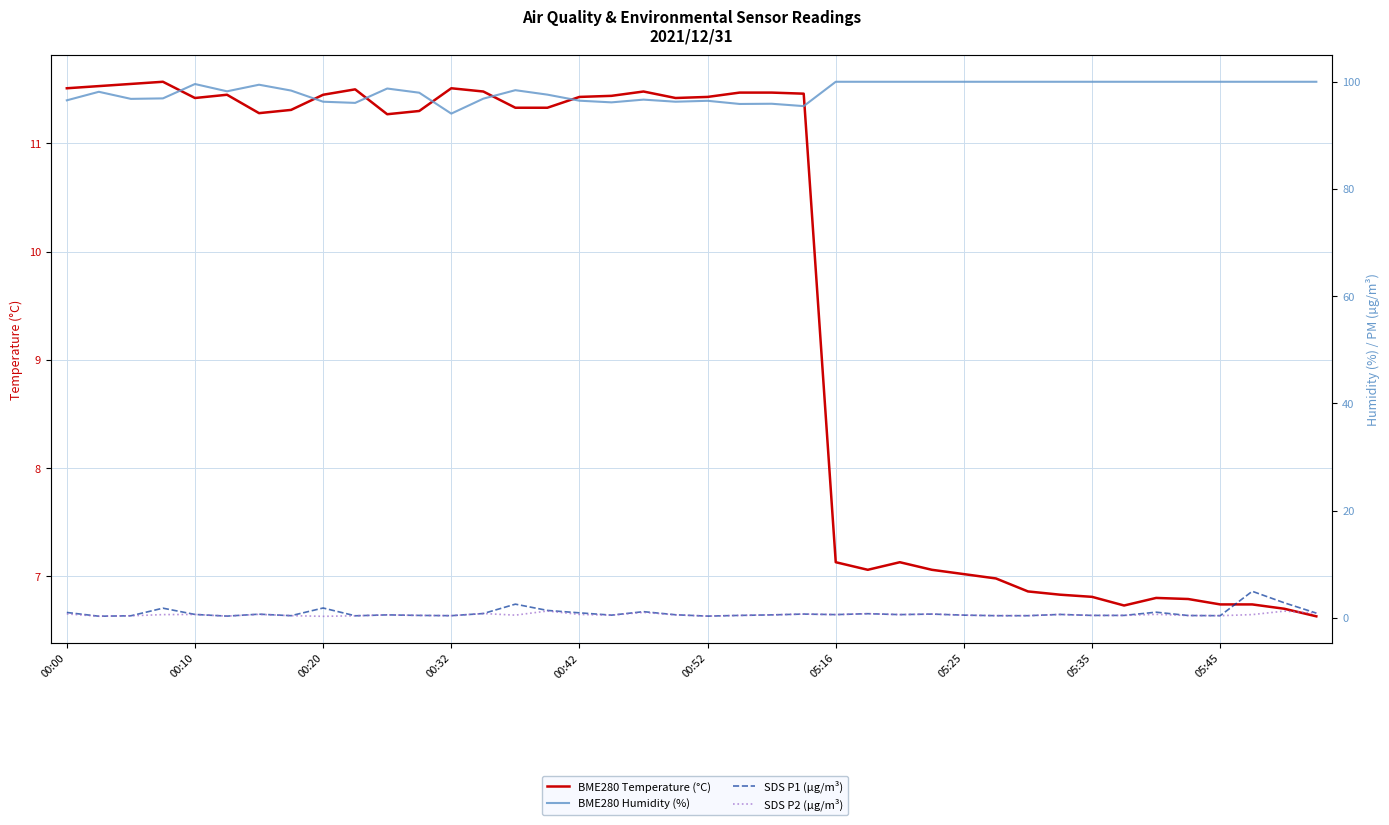

Which series has the largest total across all categories?

BME280 Humidity (%)